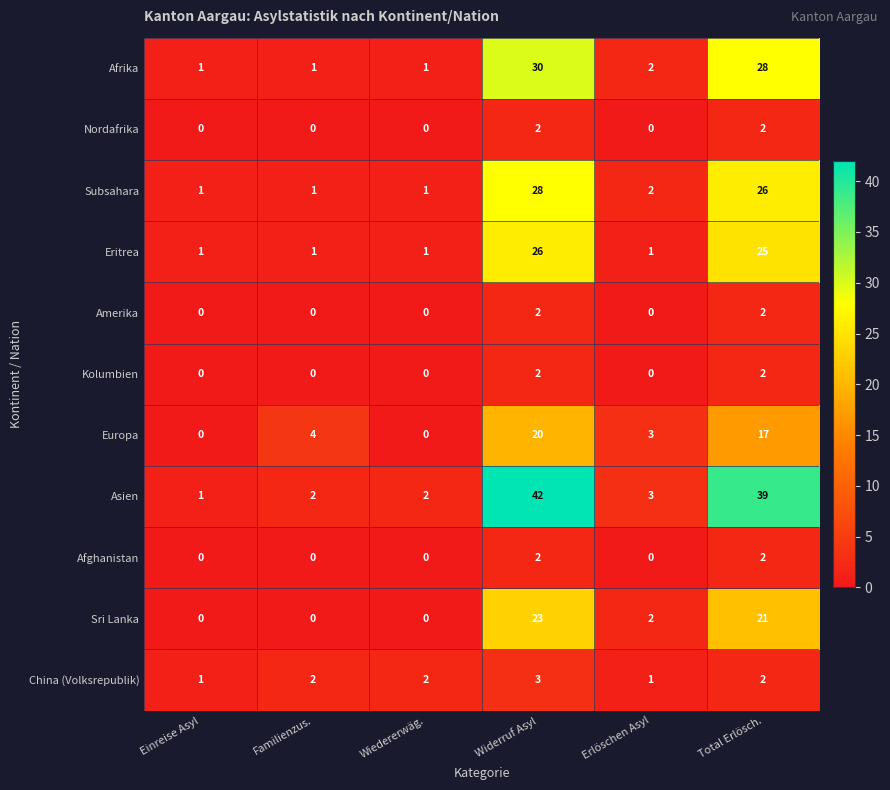

At how many categories does at least one series exceed 5?

2